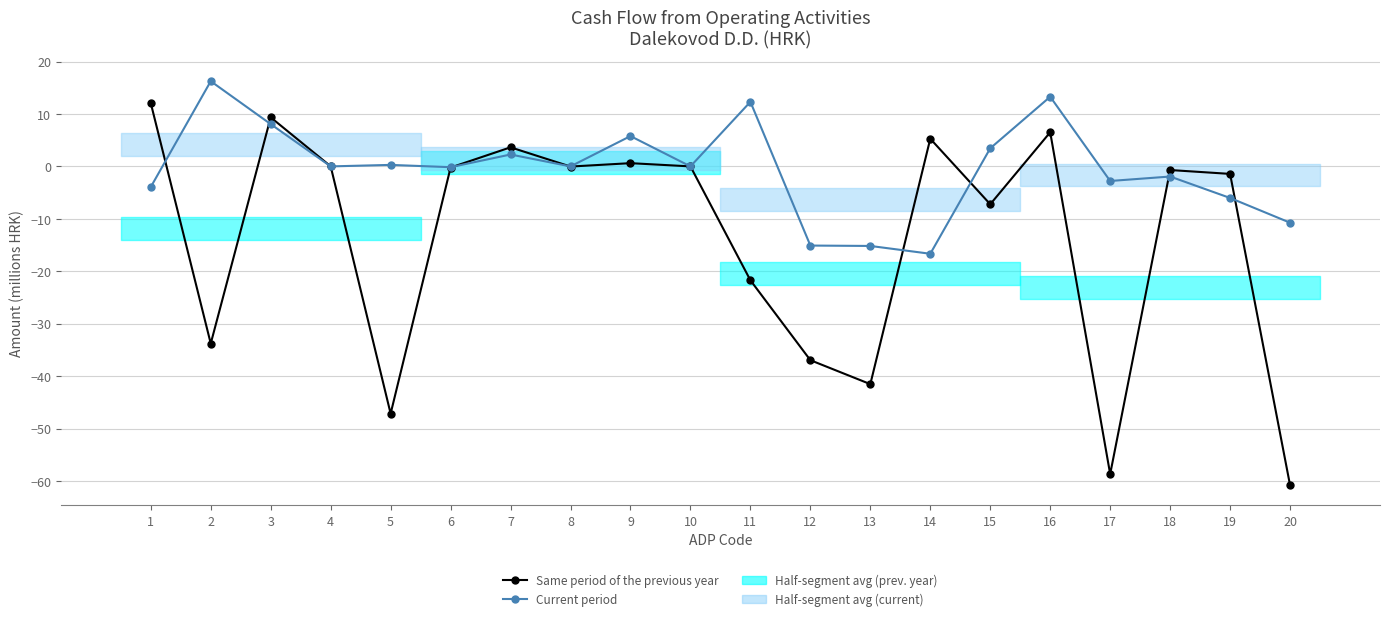

What is the value of the Current period point at the 16th from the left?

13.3